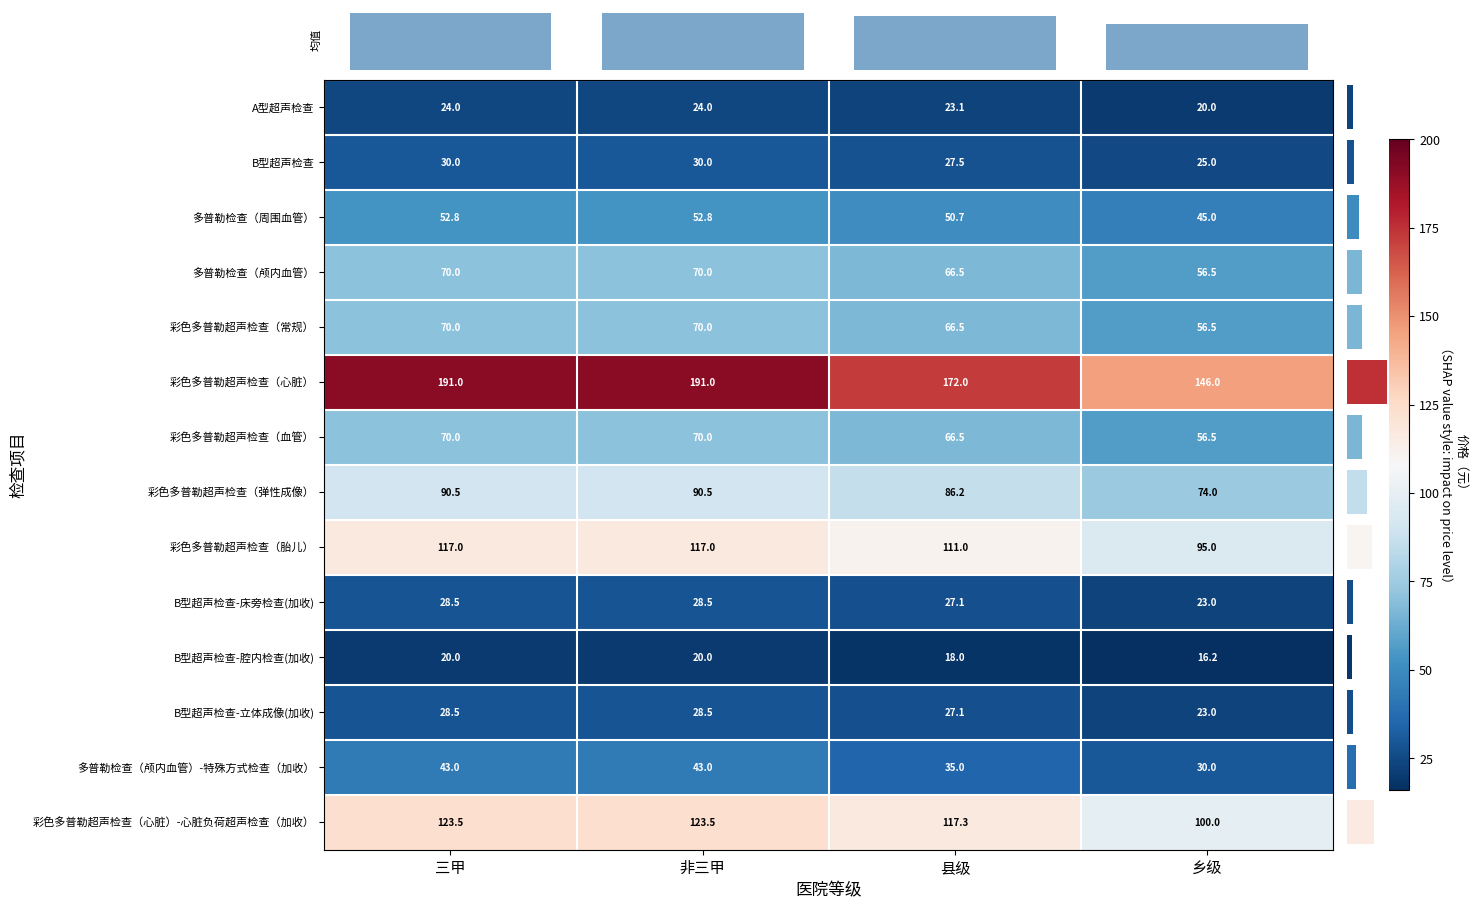

What is the sum of all 彩色多普勒超声检查（常规） values?

263.0